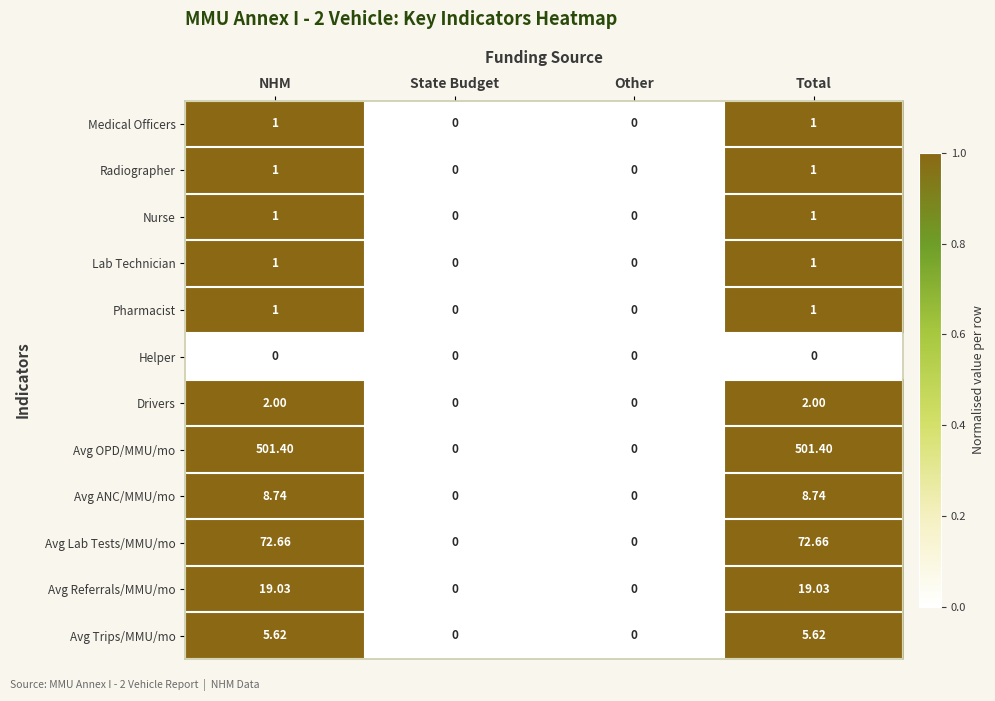

Which series changed the most between State Budget and Total?

Avg OPD/MMU/mo